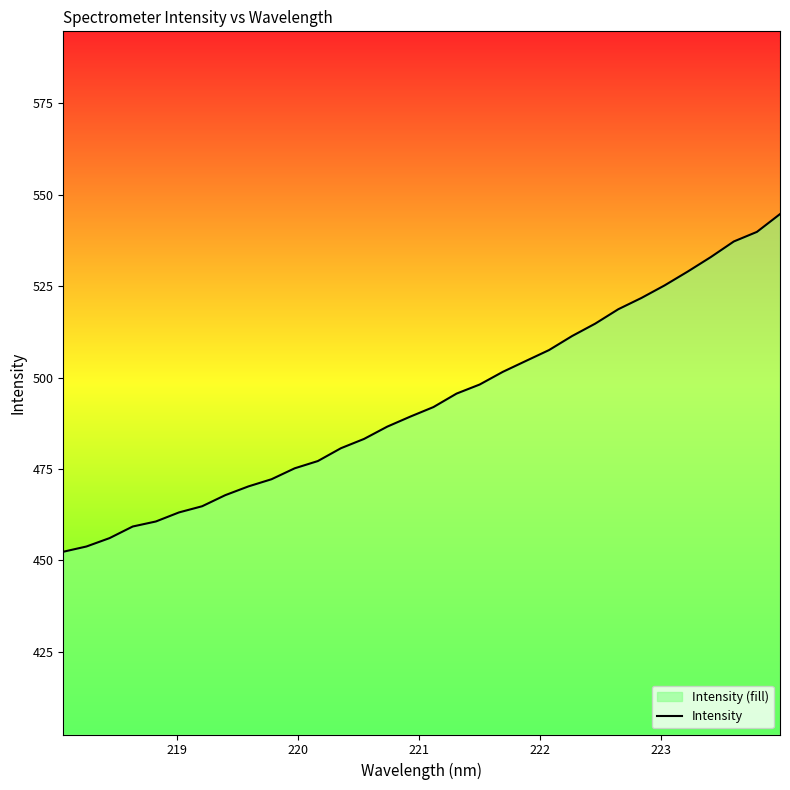

What is the smallest value displayed?

452.4